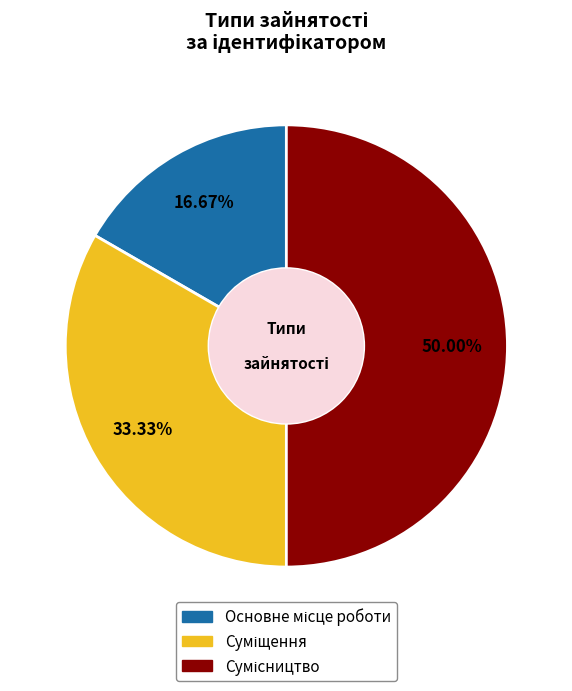

What percentage is NOT represented by Основне місце роботи?

83.3%